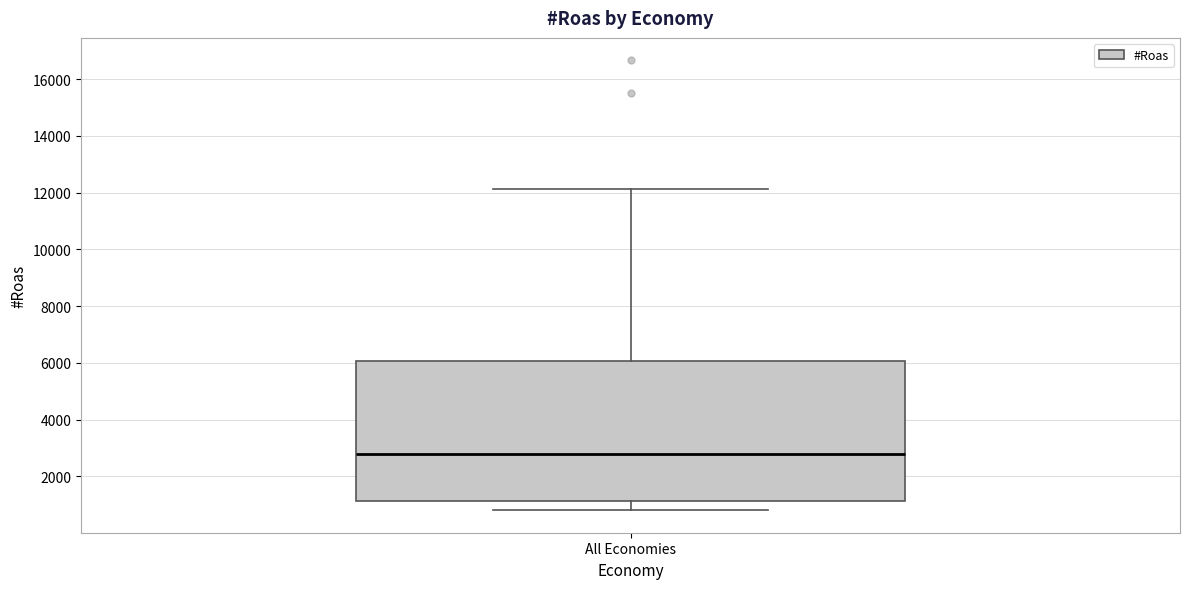

Where does the median line of the box for All Economies sit on the y-axis? The values are not printed on the chart, so give them approximately, as read against the axis.

2800